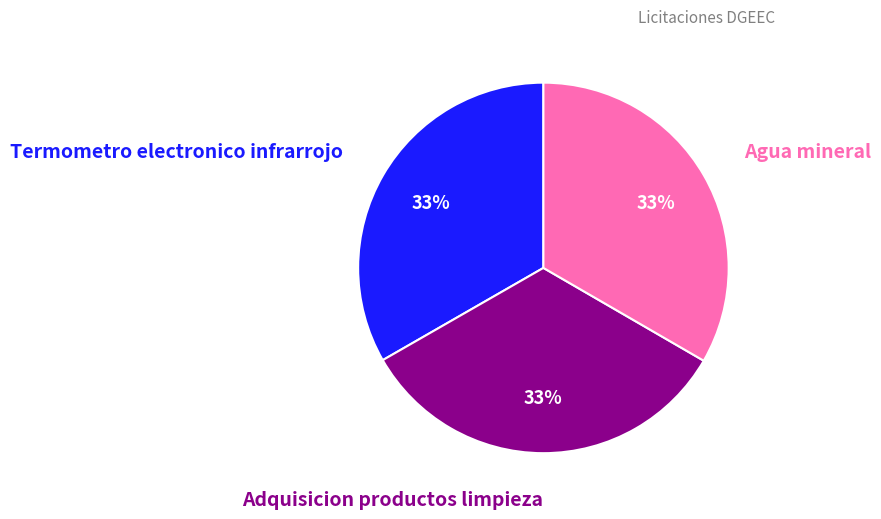

Does any single category account for the majority?

No